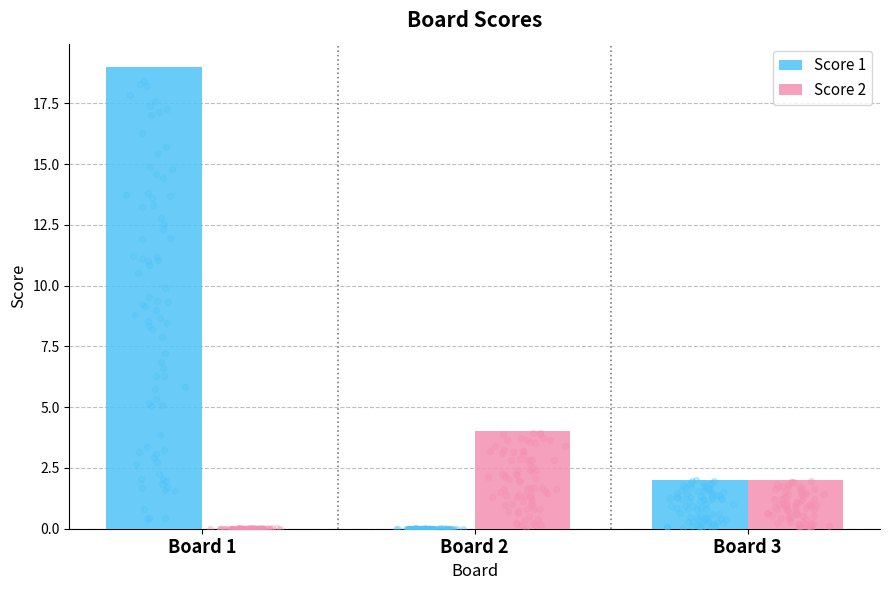

At which category is the sum across all series the highest?

Board 1